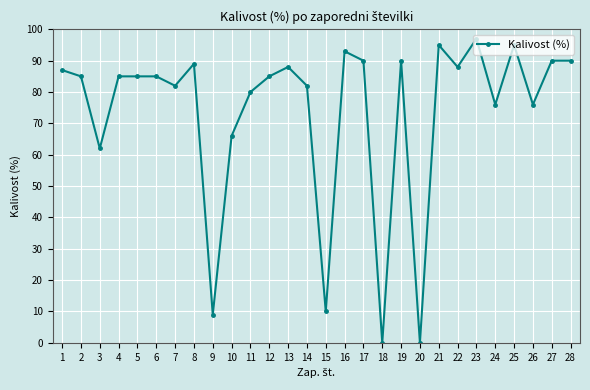

Reading left to right, what are all the values shown in this chart?

1=87	2=85	3=62	4=85	5=85	6=85	7=82	8=89	9=9	10=66	11=80	12=85	13=88	14=82	15=10	16=93	17=90	18=0	19=90	20=0	21=95	22=88	23=97	24=76	25=95	26=76	27=90	28=90